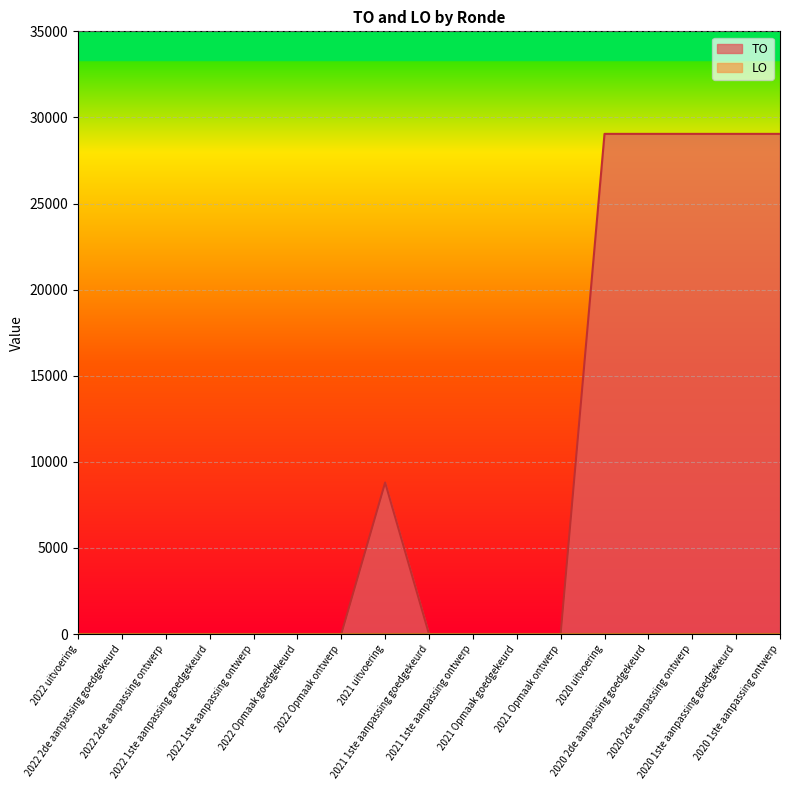

How many data points are above 0?

6